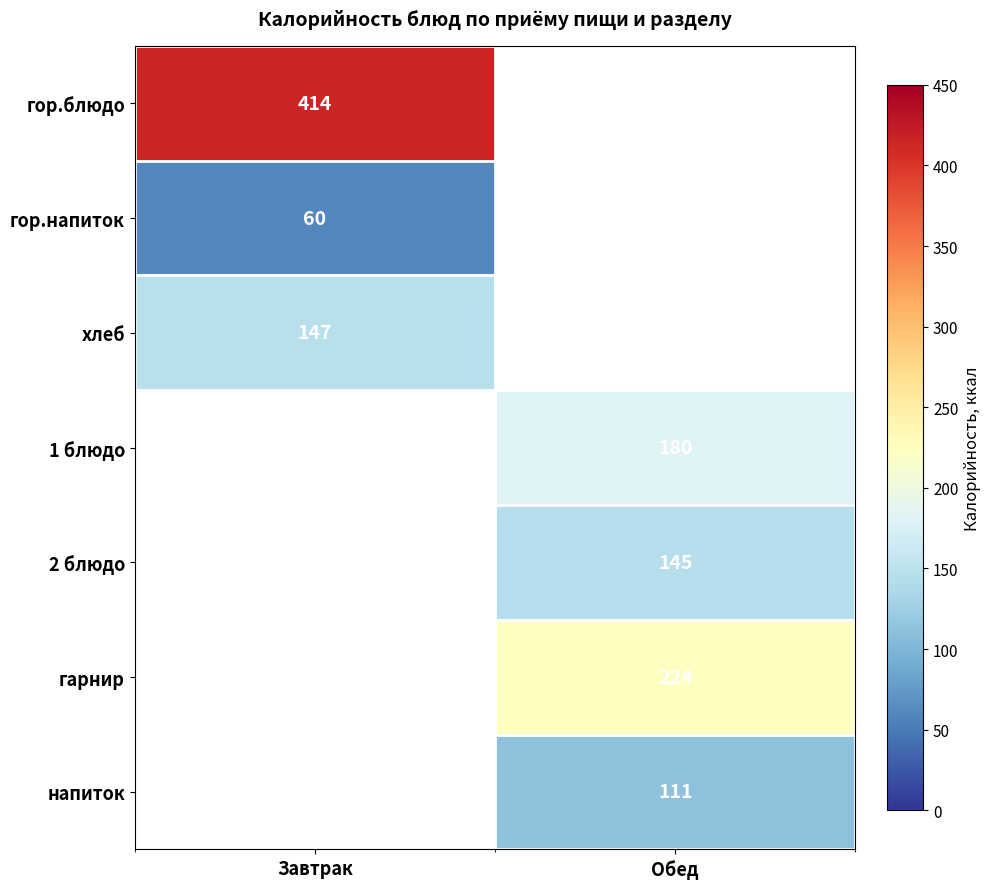

Is it true that гор.блюдо equals 414 at Завтрак?

True